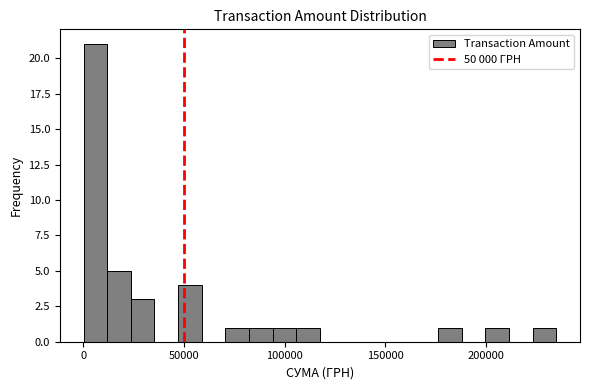

Read against the x-axis, roughly where is the centre of the tallest bar?

5000